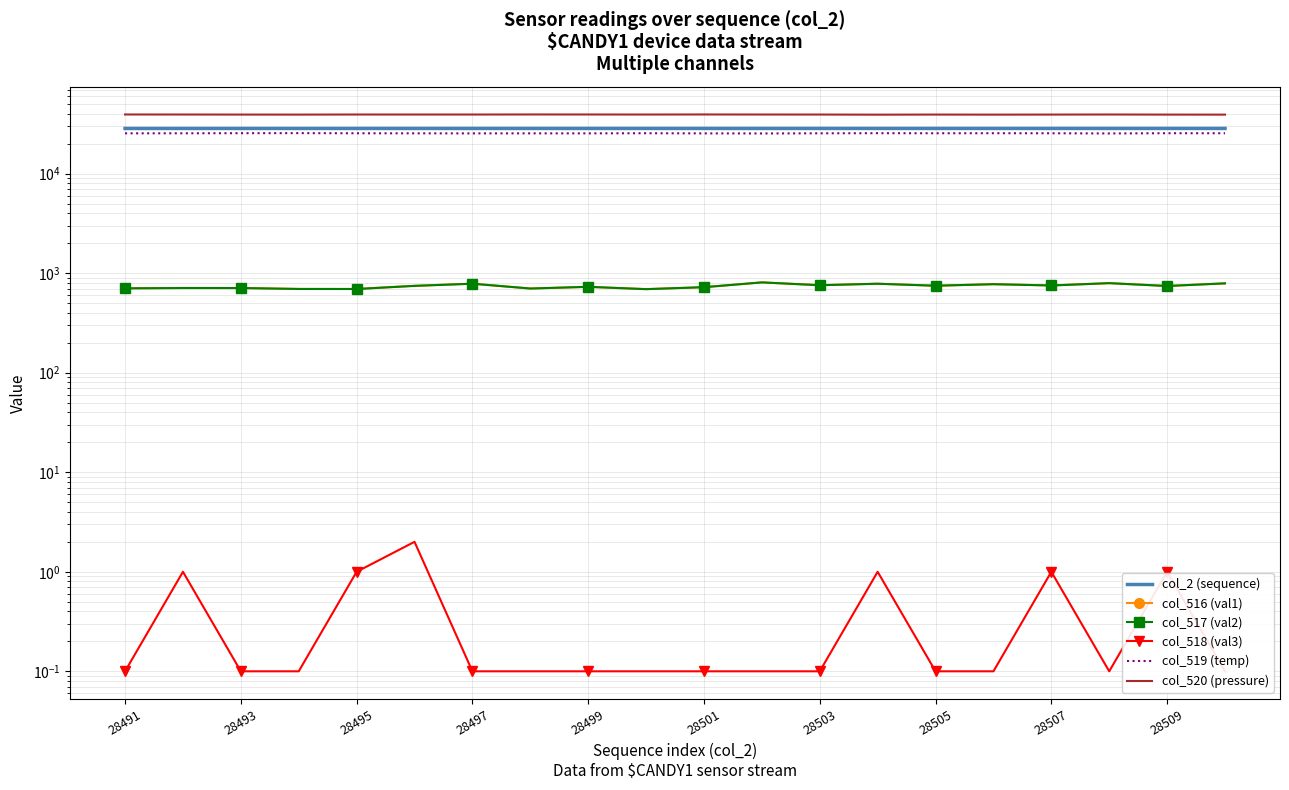

True or false: col_520 (pressure) has a value of 69812.5 at 28501.

False